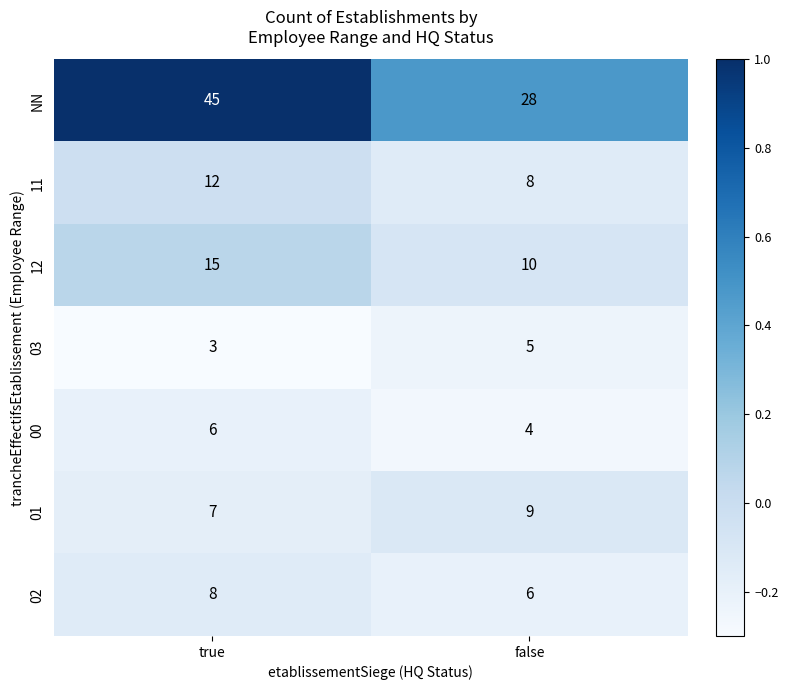

Which series has the largest total across all categories?

NN